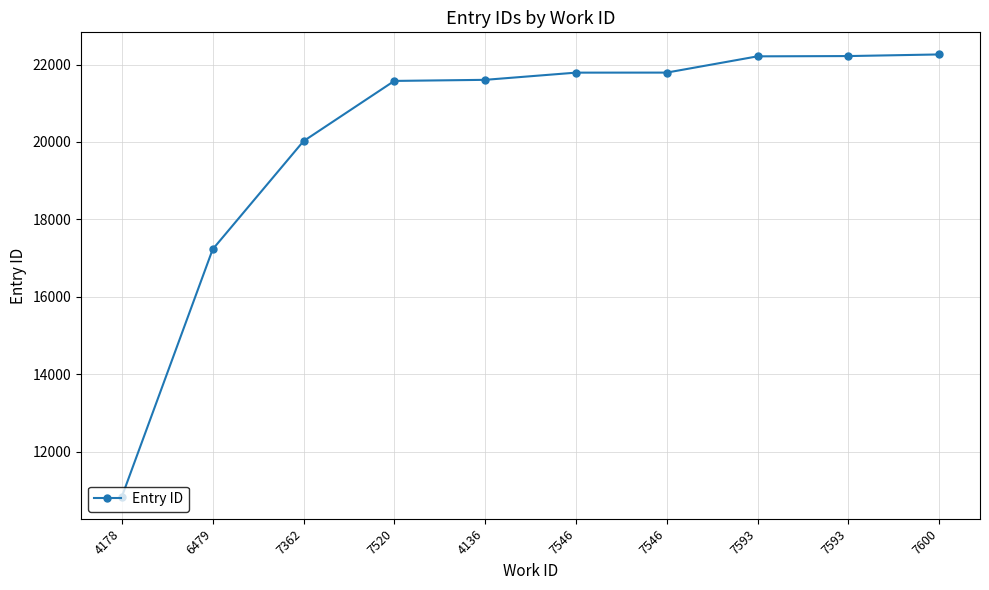

List the labels in order of value, largest first.

7600, 7593, 7593, 7546, 7546, 4136, 7520, 7362, 6479, 4178